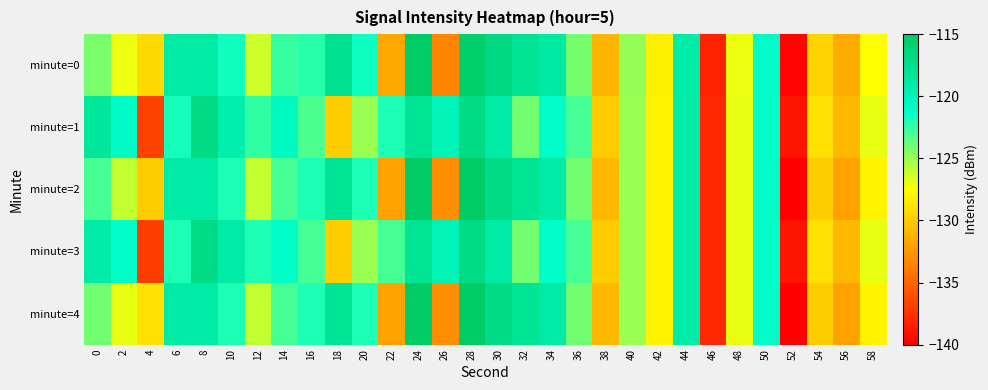

Which label corresponds to the smallest value in the chart?

52